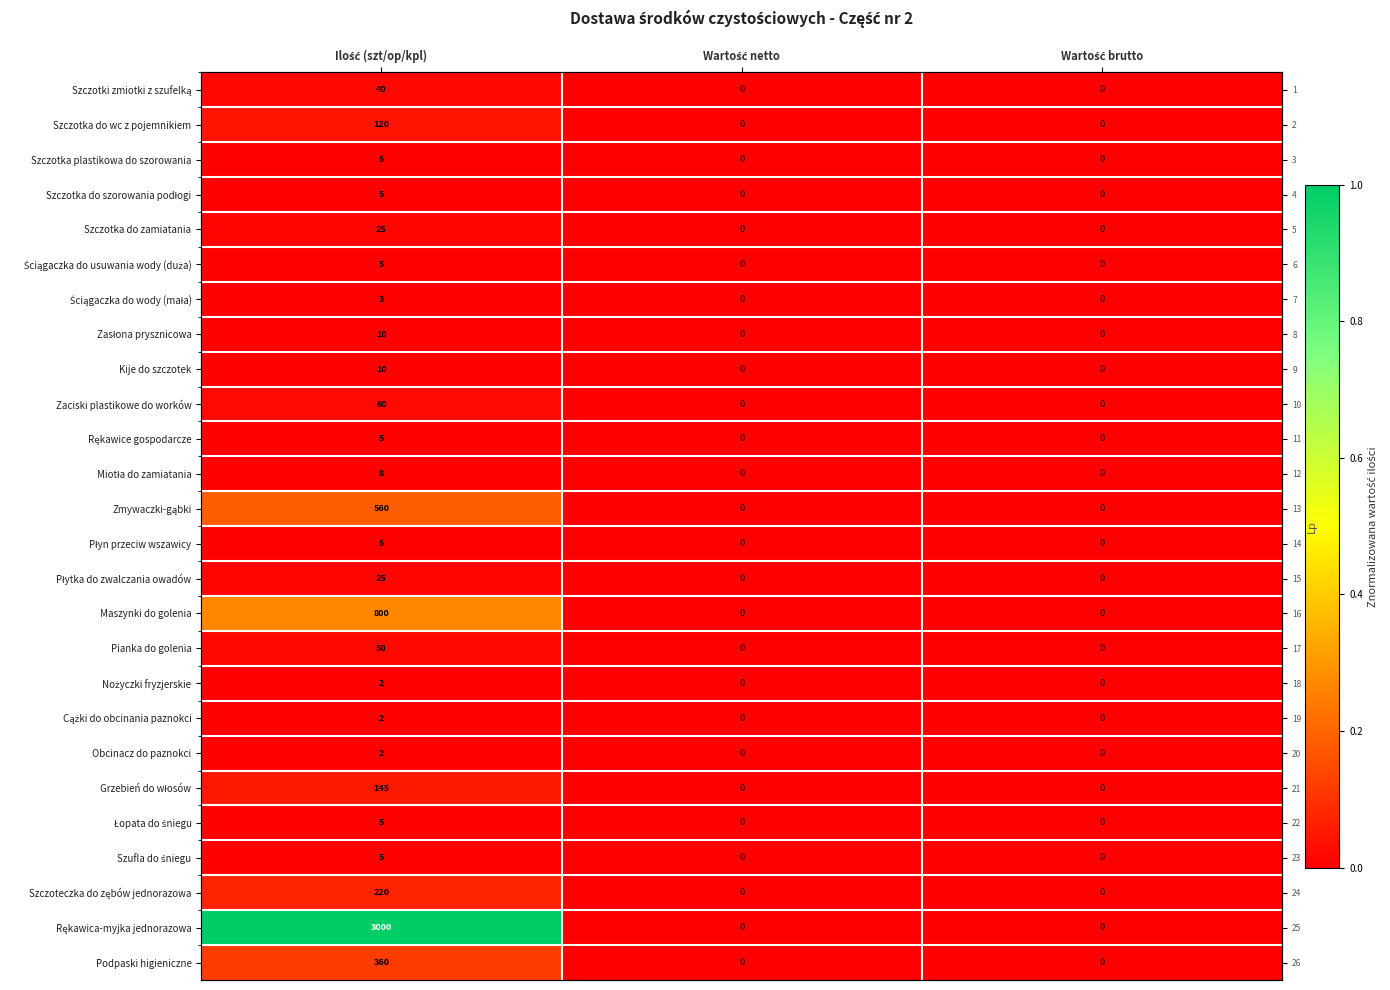

At which label is Miotła do zamiatania closest to 0?

Wartość netto